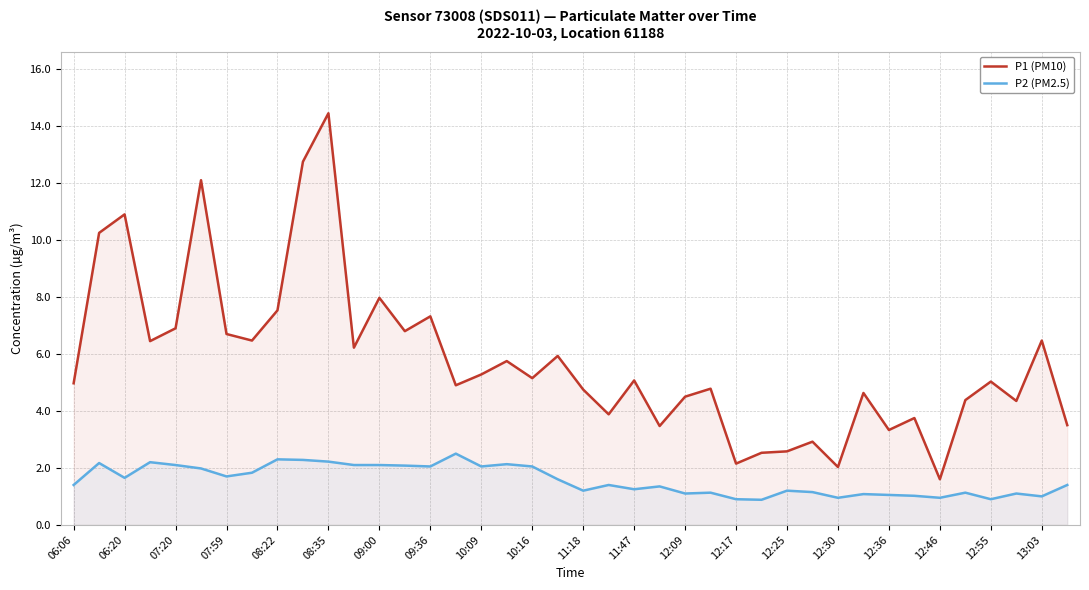

Reading right to left, transcribe all the data shown in this chart.

P1 (PM10): 3.5	6.5	4.3	5.0	4.4	1.6	3.8	3.3	4.6	2.0	2.9	2.6	2.5	2.1	4.8	4.5	3.5	5.1	3.9	4.8	5.9	5.2	5.8	5.3	4.9	7.3	6.8	8.0	6.2	14.4	12.8	7.5	6.5	6.7	12.1	6.9	6.5	10.9	10.2	5.0
P2 (PM2.5): 1.4	1.0	1.1	0.9	1.1	0.9	1.0	1.1	1.1	0.9	1.1	1.2	0.9	0.9	1.1	1.1	1.4	1.2	1.4	1.2	1.6	2.0	2.1	2.0	2.5	2.0	2.1	2.1	2.1	2.2	2.3	2.3	1.8	1.7	2.0	2.1	2.2	1.6	2.2	1.4